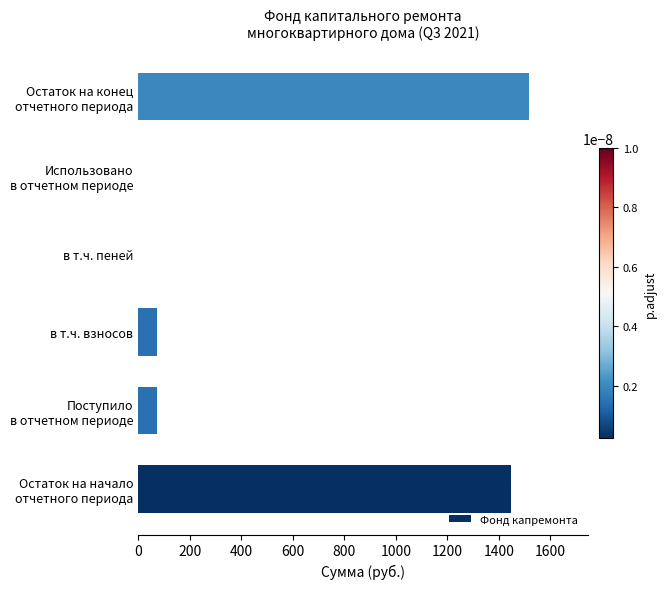

What is the change in value from в т.ч. взносов to в т.ч. пеней?

-72.6